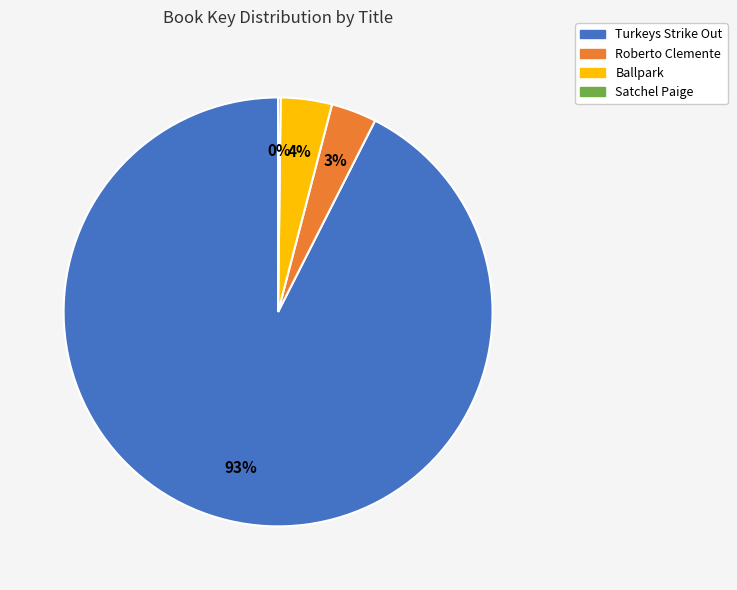

To the nearest percent, what is the combined percentage of Ballpark and Roberto Clemente?

7%